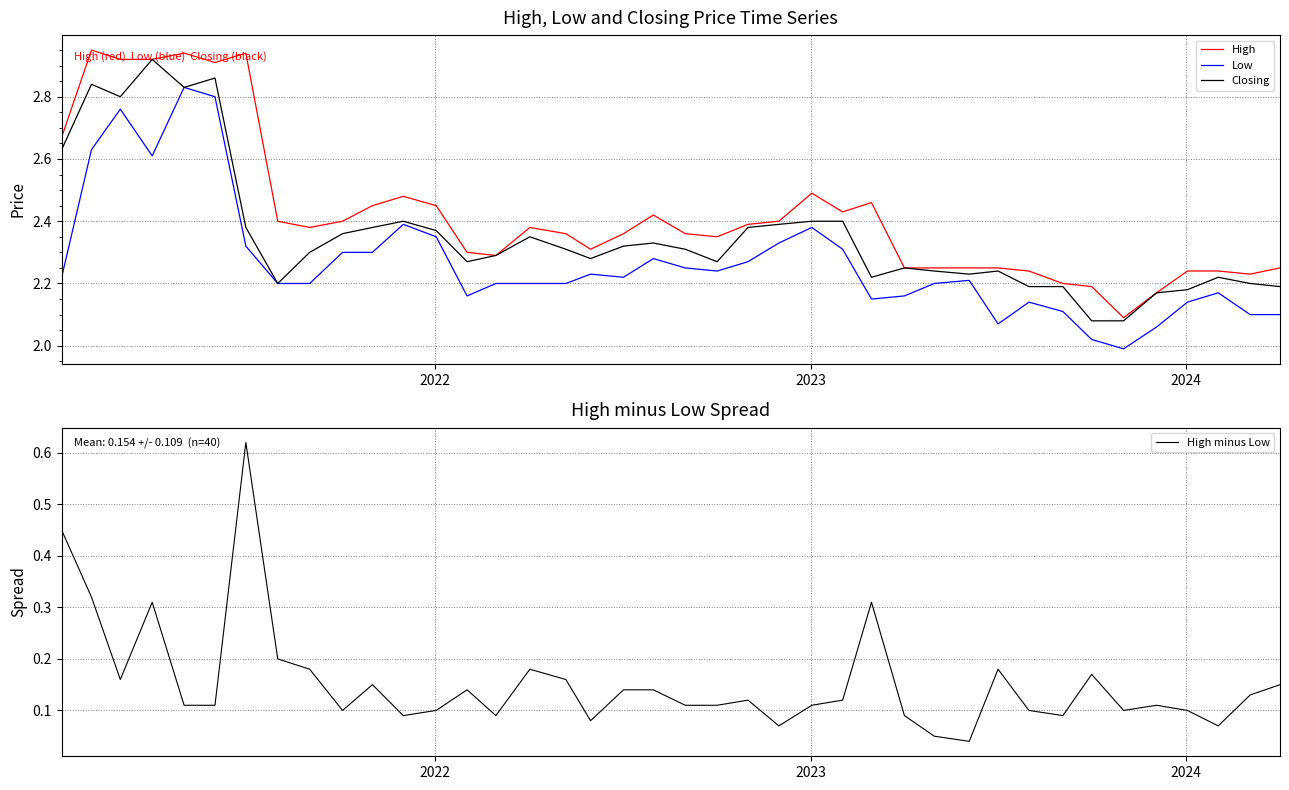

At how many categories does at least one series exceed 1?

40